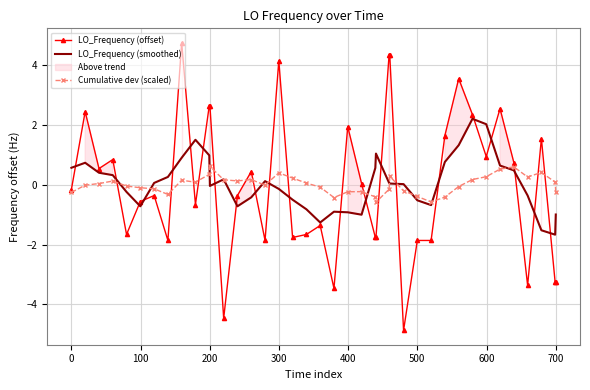

What is the difference between the maximum and minimum values in the Cumulative dev (scaled) series?

1.2